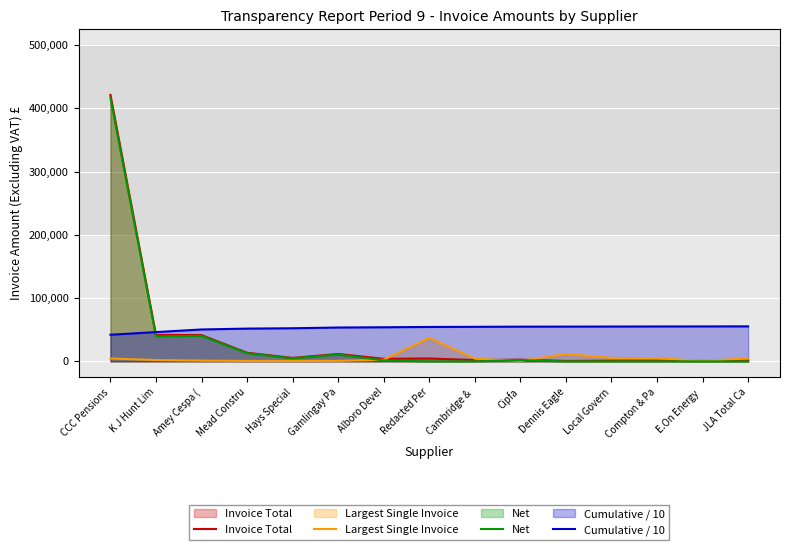

Where is Invoice Total nearest to the value 210973?

K J Hunt Lim